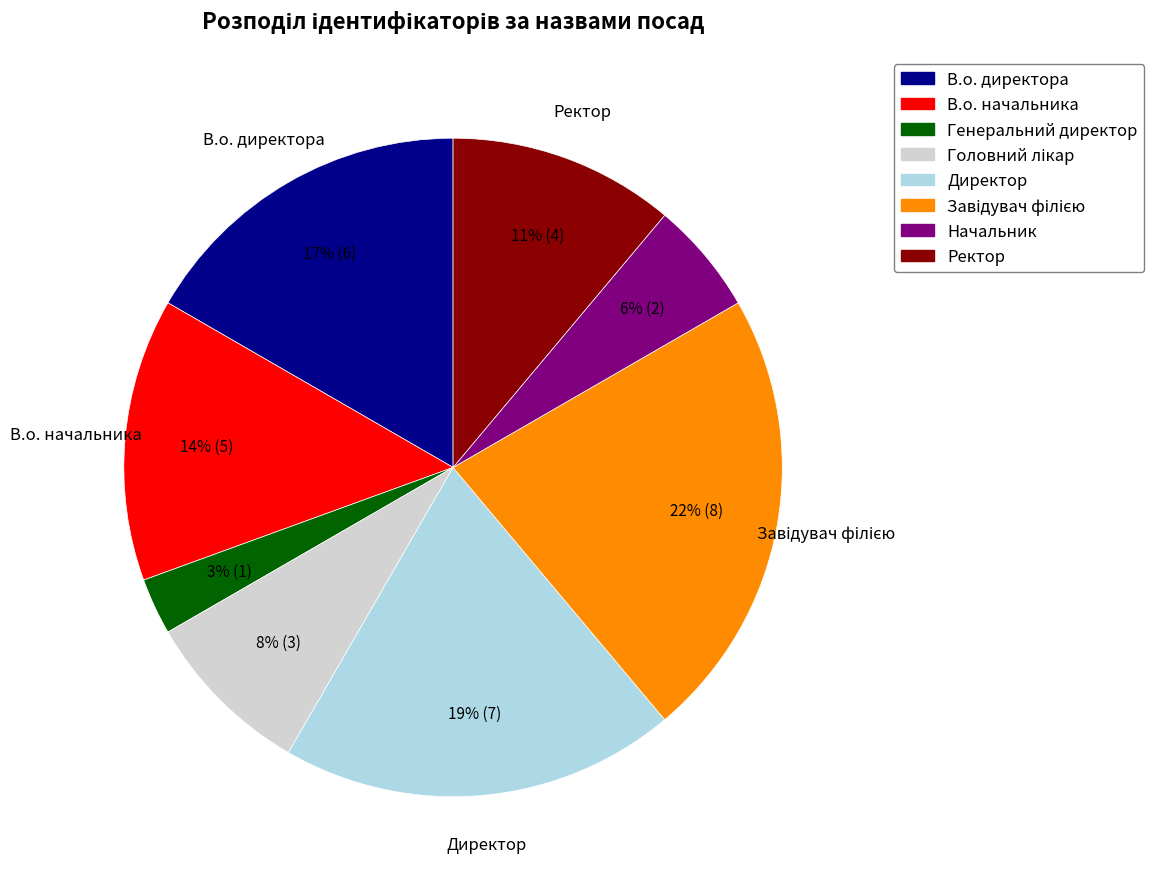

To the nearest percent, what is the combined percentage of В.о. начальника and Ректор?

25%